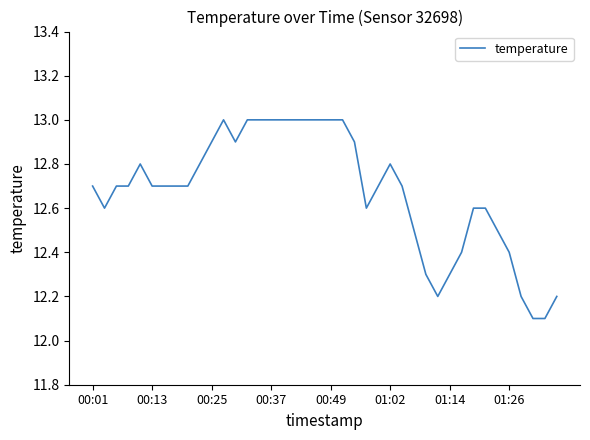

What is the minimum value shown in the chart?

12.1